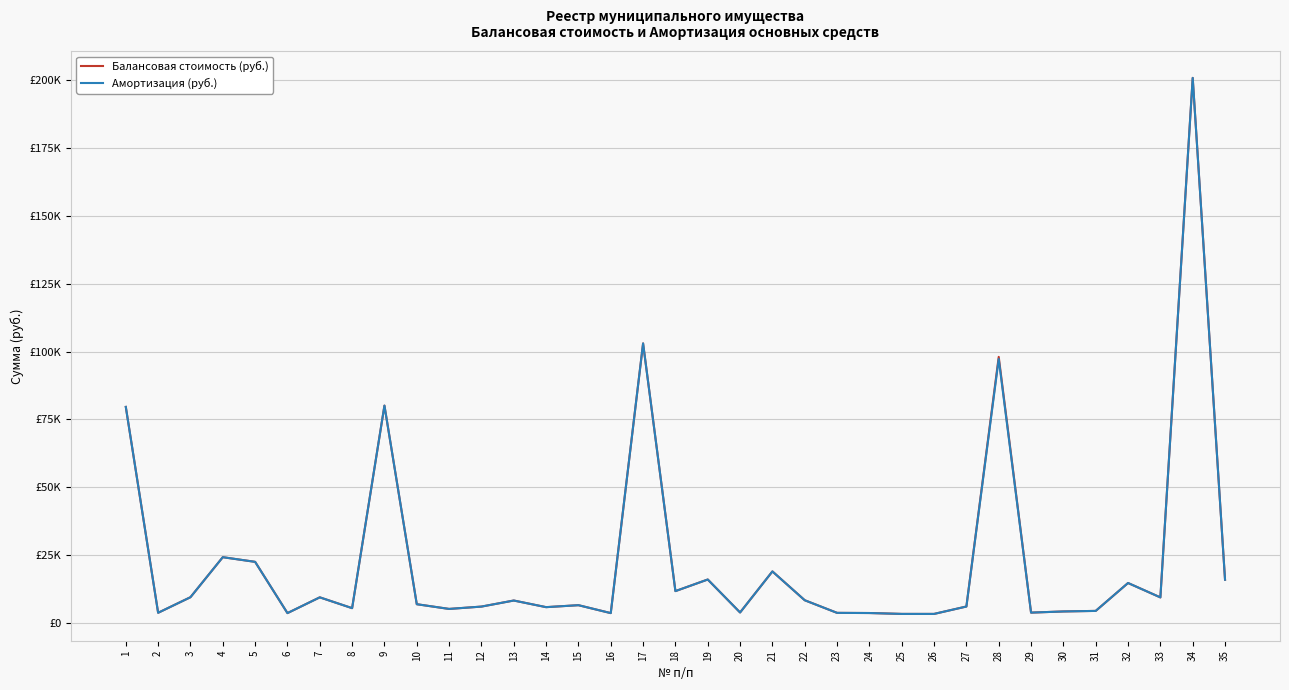

Does the chart have visible grid lines?

Yes